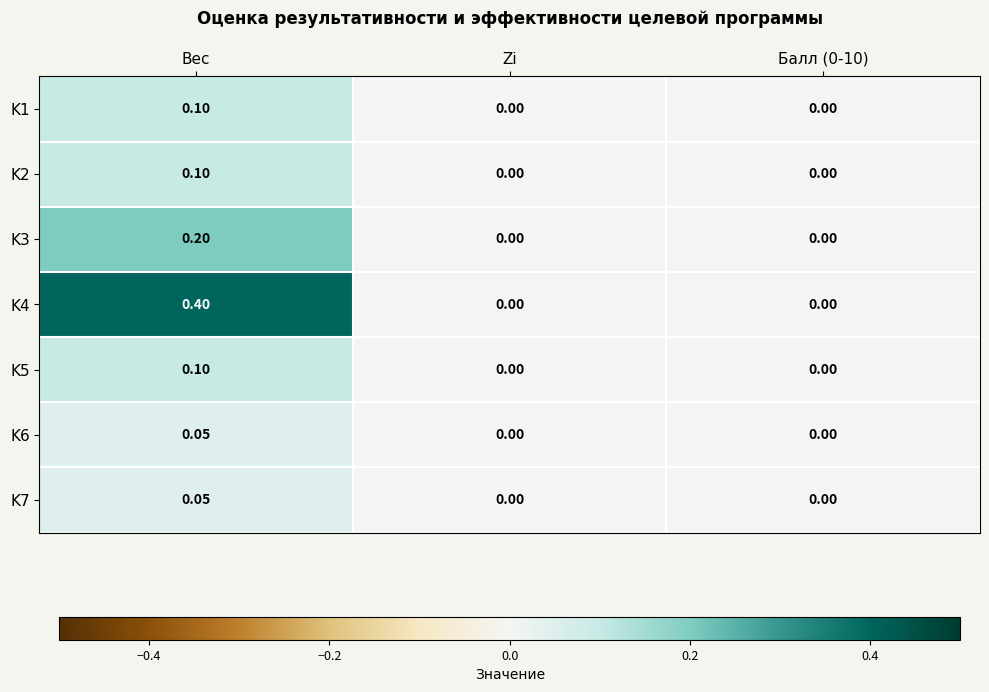

At which category does the chart reach its peak across all series?

Вес